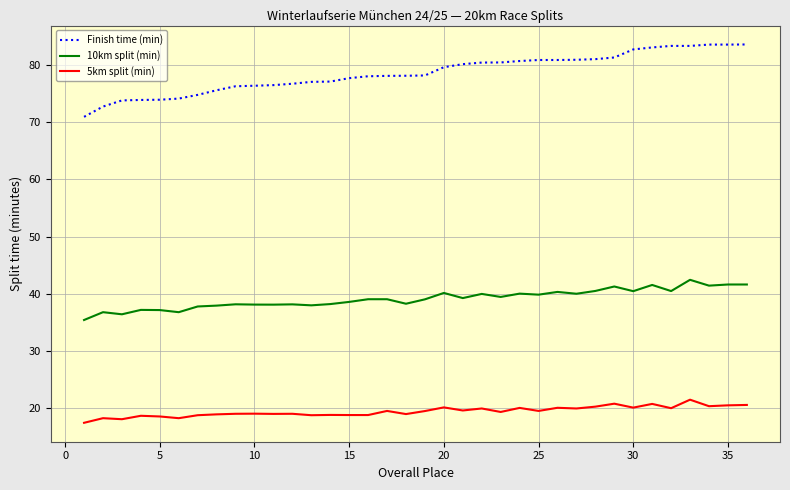

What is the greatest value displayed?

83.7